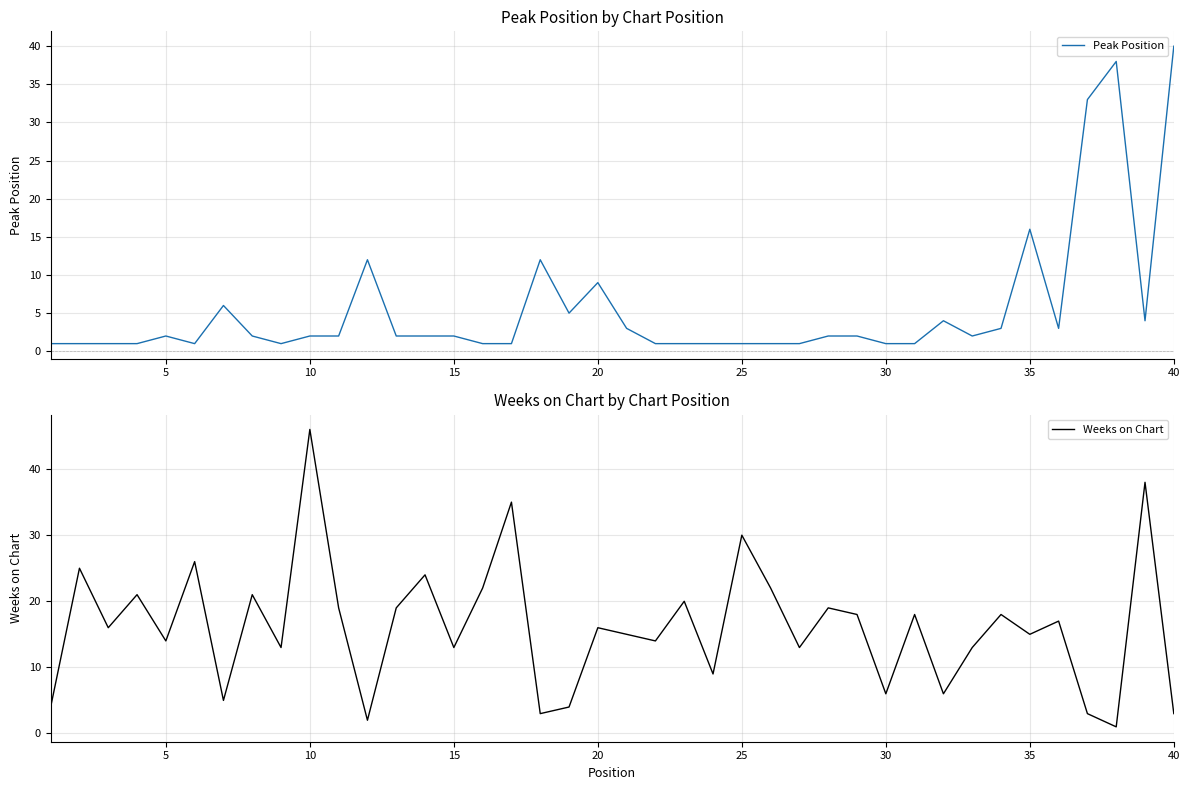

The Peak Position series shows 5 at 35. True or false?

False